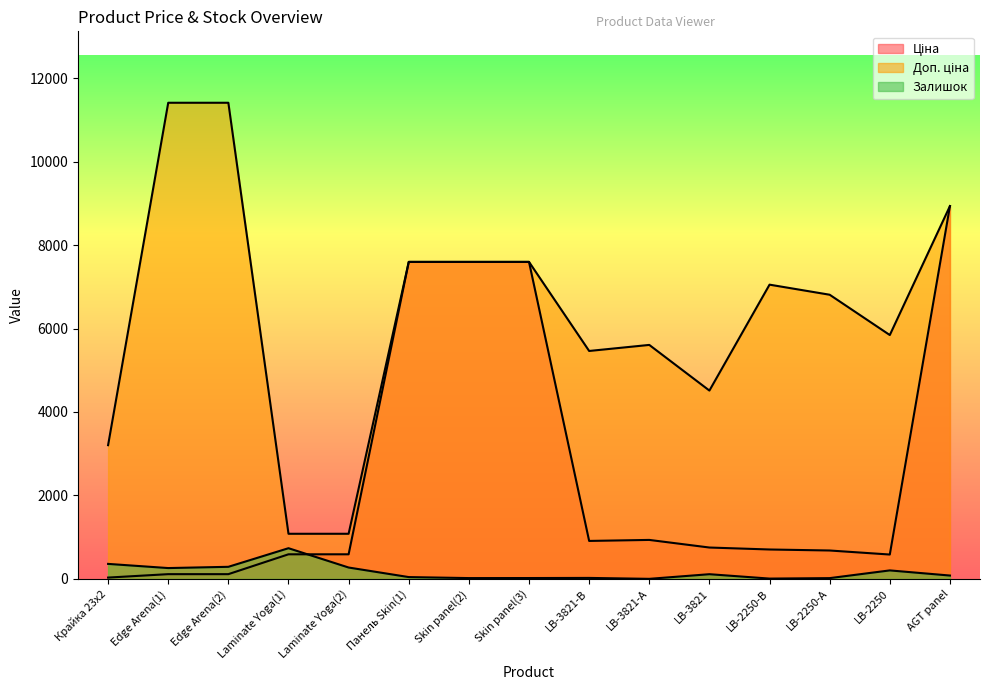

Rank the series by their average value, from highest to lowest.

Доп. ціна, Ціна, Залишок